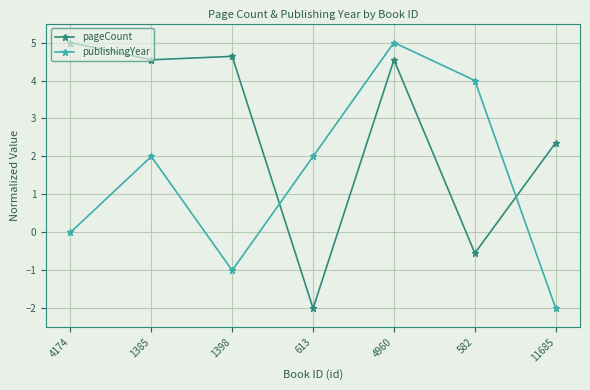

List the series in order of their overall mean, highest first.

pageCount, publishingYear